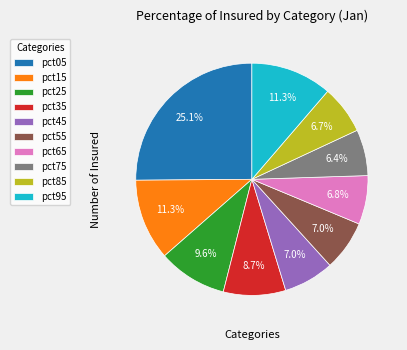

What portion of the pie excludes pct05?

74.9%